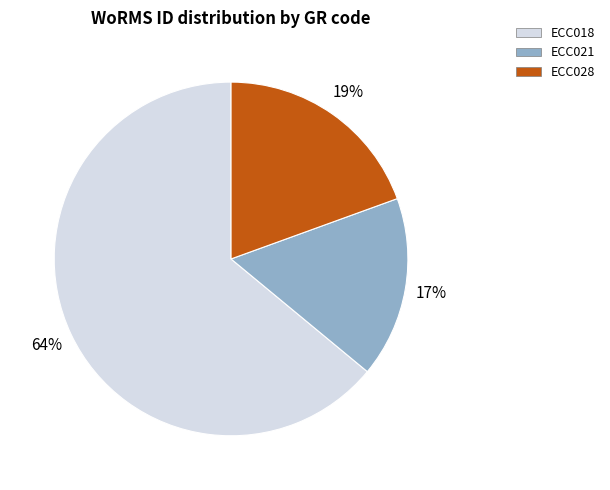

To the nearest percent, what portion does ECC028 represent?

19%